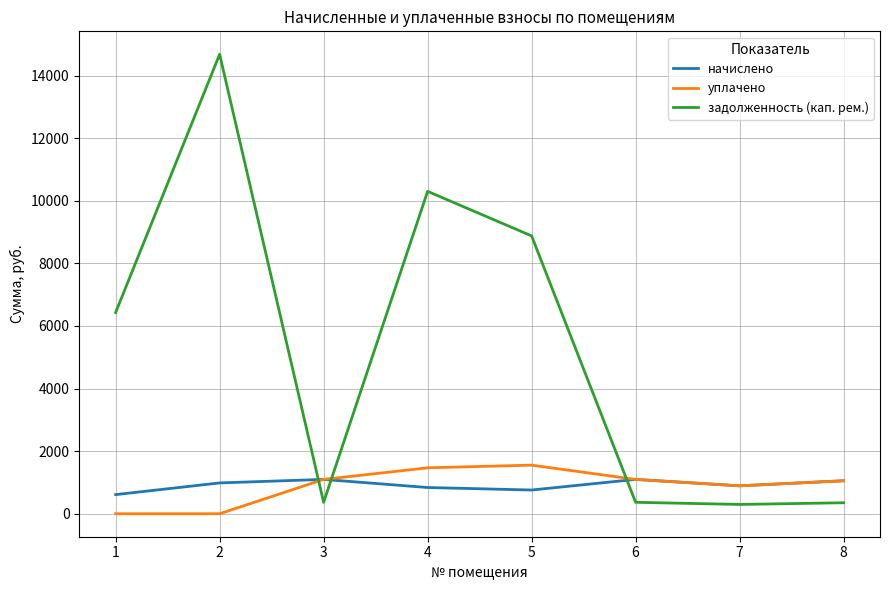

Is the value of уплачено at 6 greater than the value of задолженность (кап. рем.) at 8?

Yes